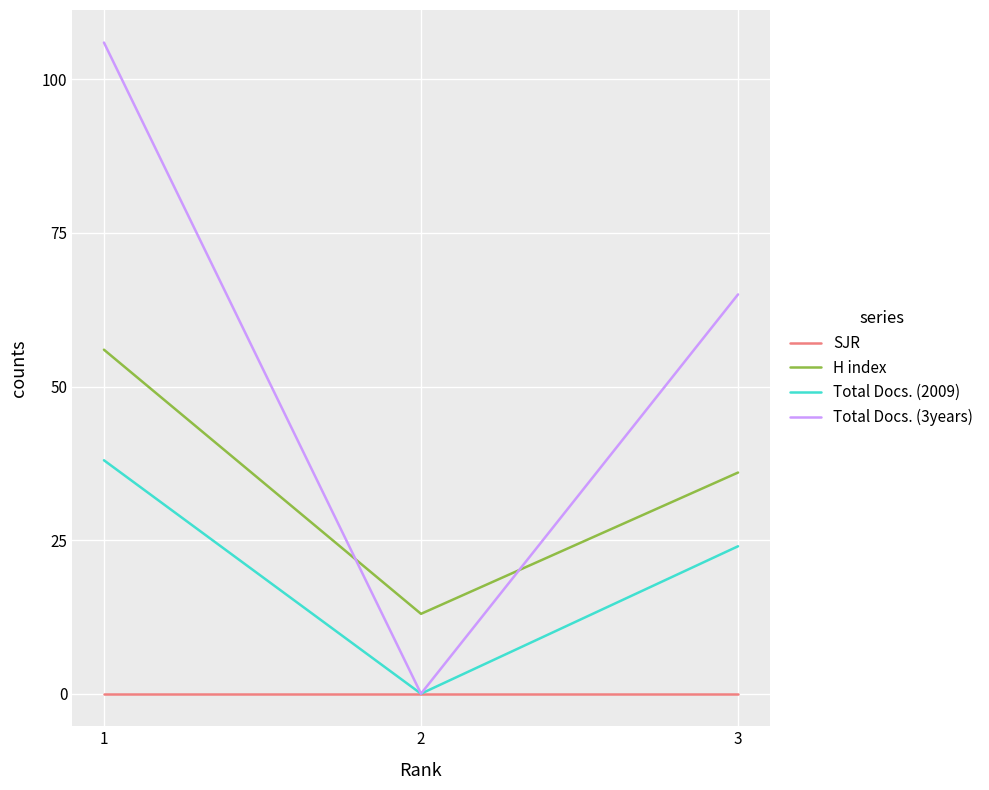

Which category has the highest value in the Total Docs. (2009) series?

1